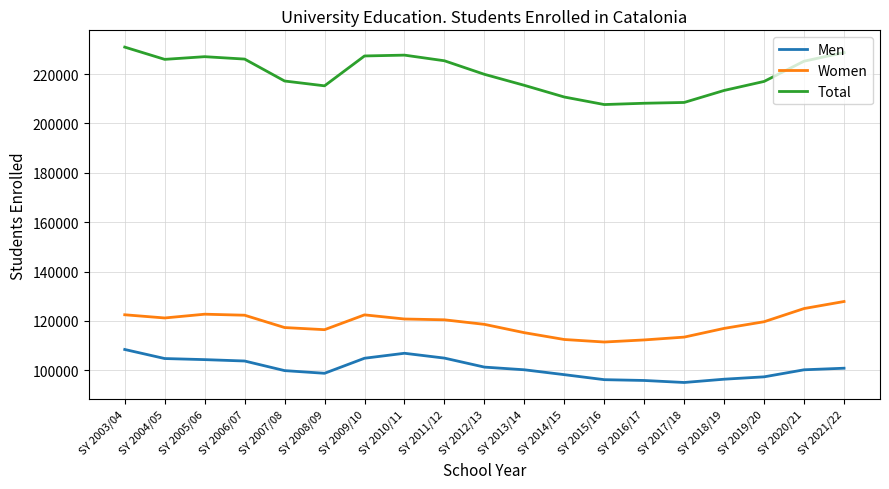

True or false: Men has a value of 67948 at SY 2011/12.

False